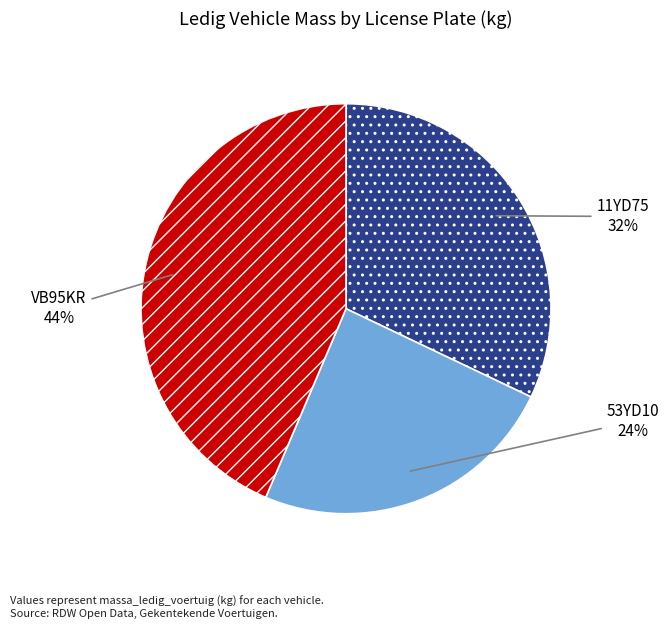

Is 11YD75 the majority of the pie?

No